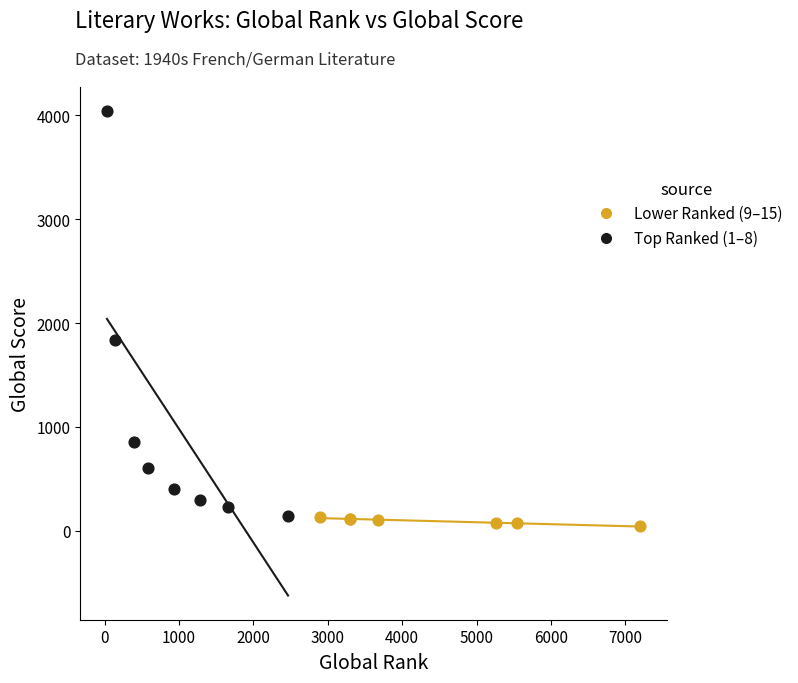

Which series reaches the maximum Y coordinate?

Top Ranked (1–8)